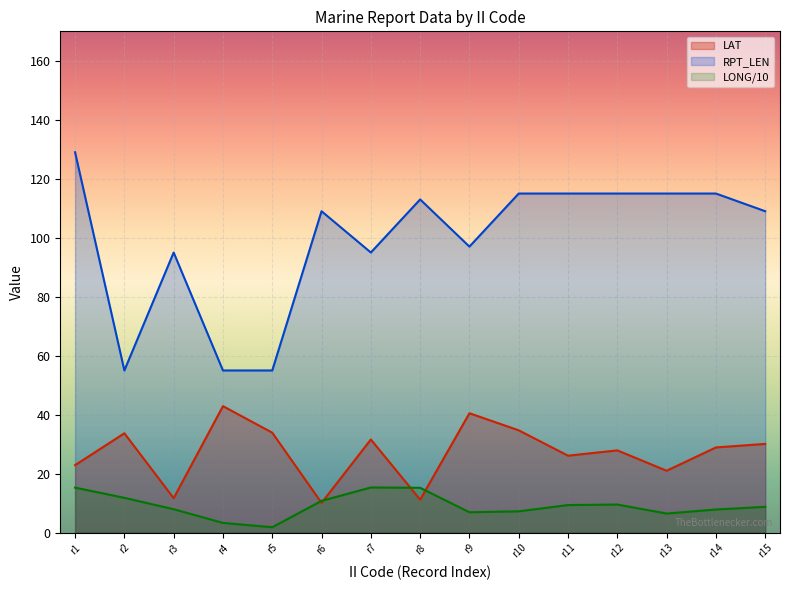

How many distinct data groups are displayed?

3